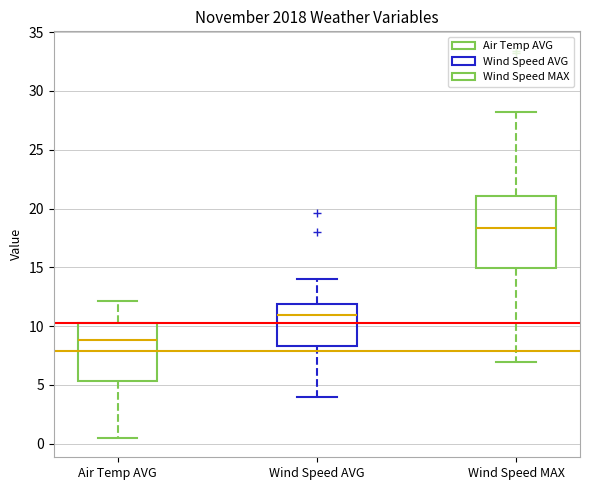

Which box is the tallest, from its lower edge to its upper edge?

Wind Speed MAX